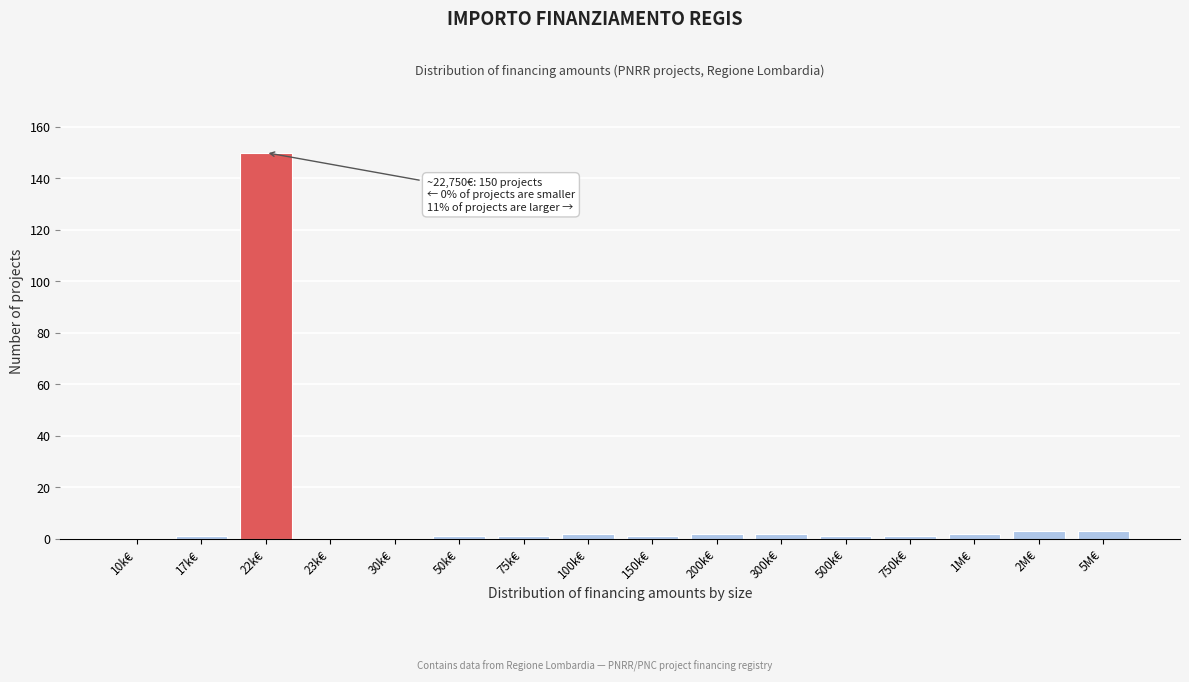

Reading left to right, transcribe all the data shown in this chart.

10k€=0	17k€=1	22k€=150	23k€=0	30k€=0	50k€=1	75k€=1	100k€=2	150k€=1	200k€=2	300k€=2	500k€=1	750k€=1	1M€=2	2M€=3	5M€=3